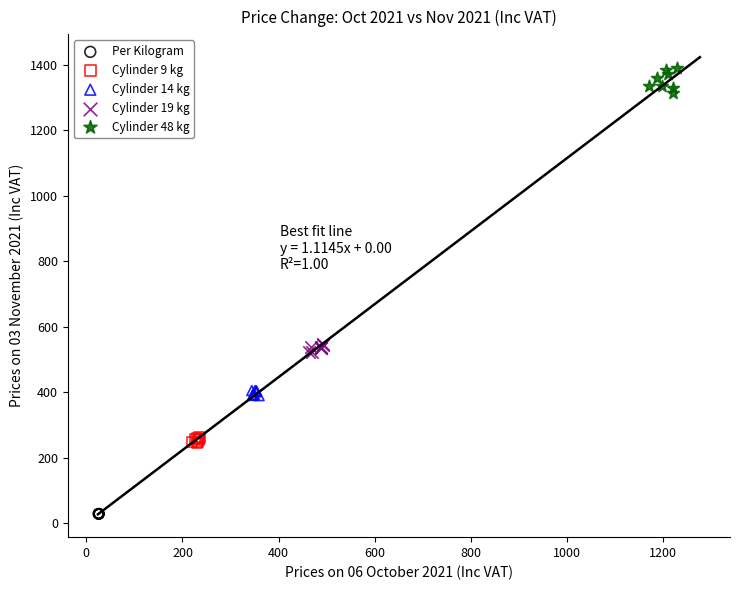

What are all the series names shown in the legend?

Per Kilogram, Cylinder 9 kg, Cylinder 14 kg, Cylinder 19 kg, Cylinder 48 kg